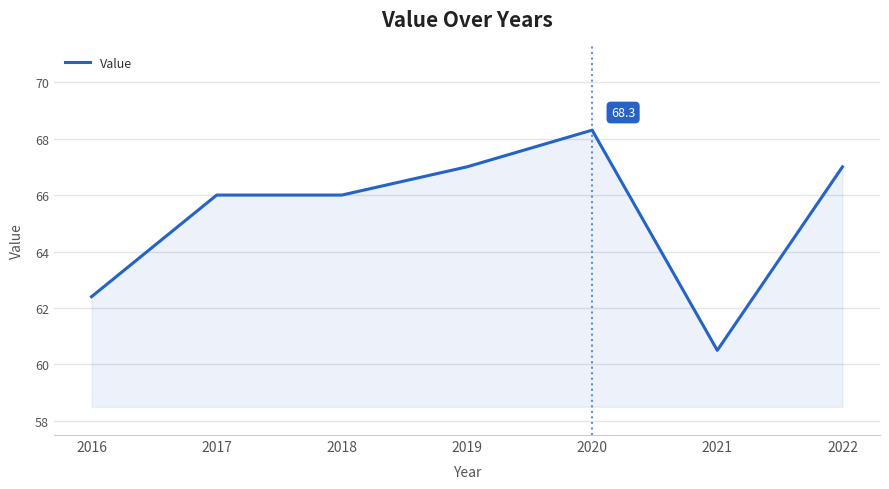

Where is the data nearest to the value 64?

2016